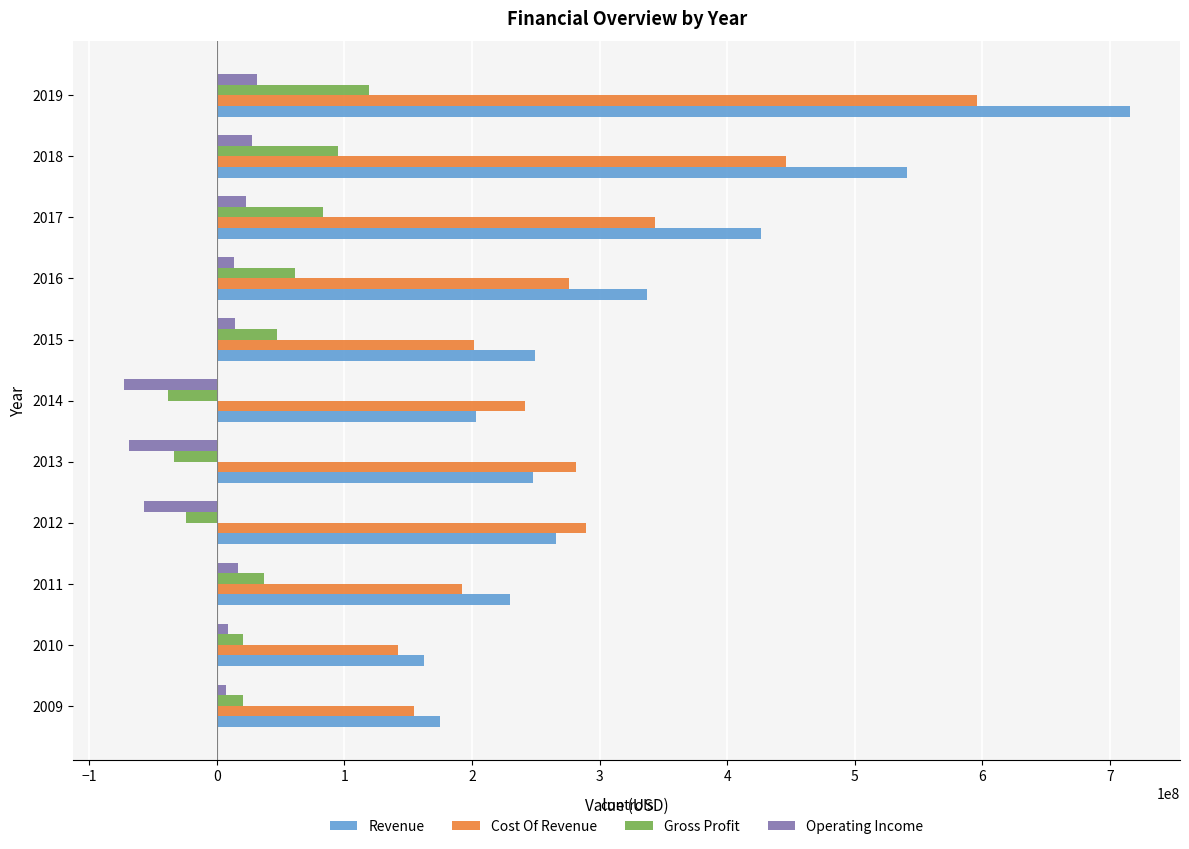

How many series are shown in this chart?

4